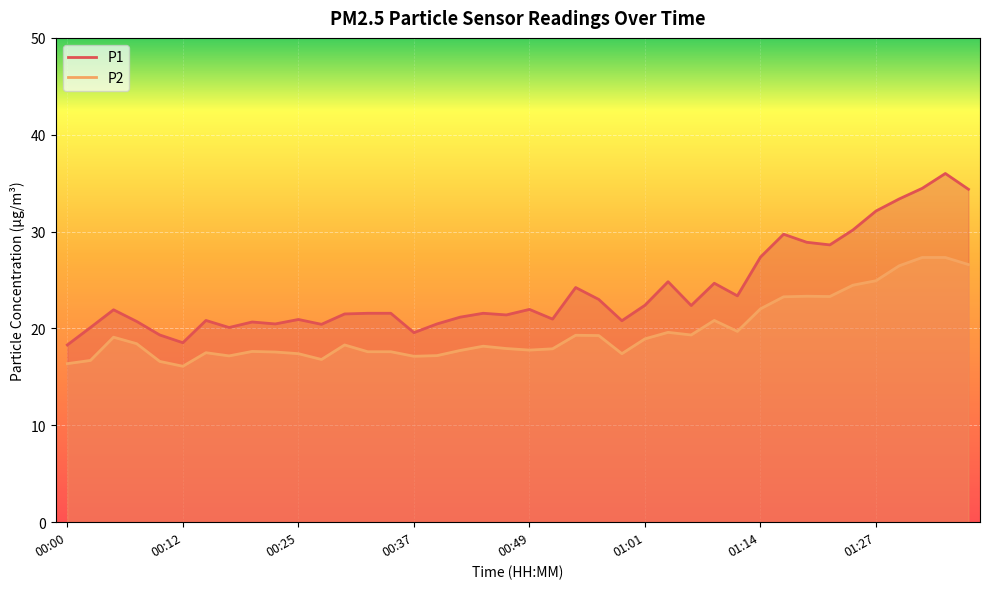

Which series has the widest spread of values?

P1